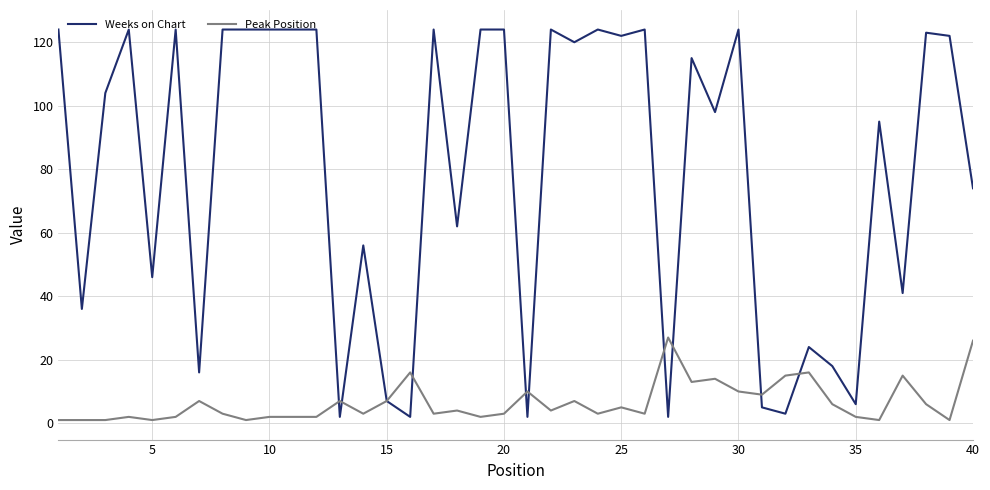

List the series in order of their peak value, lowest first.

Peak Position, Weeks on Chart